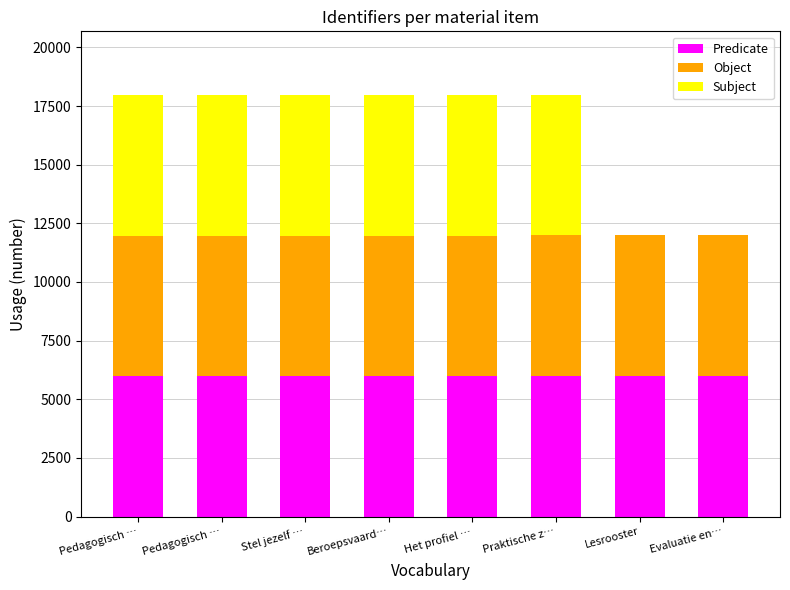

Count the number of data series in this chart.

3